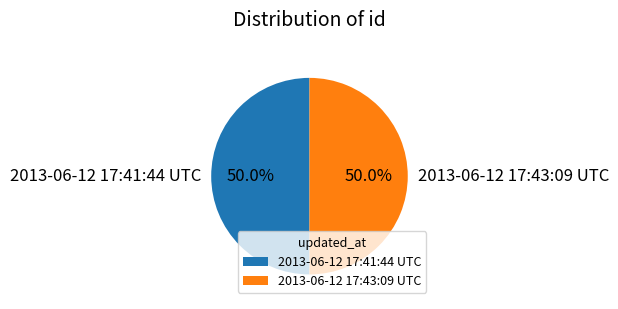

Combined, what portion of the pie is 2013-06-12 17:43:09 UTC and 2013-06-12 17:41:44 UTC?

100.0%